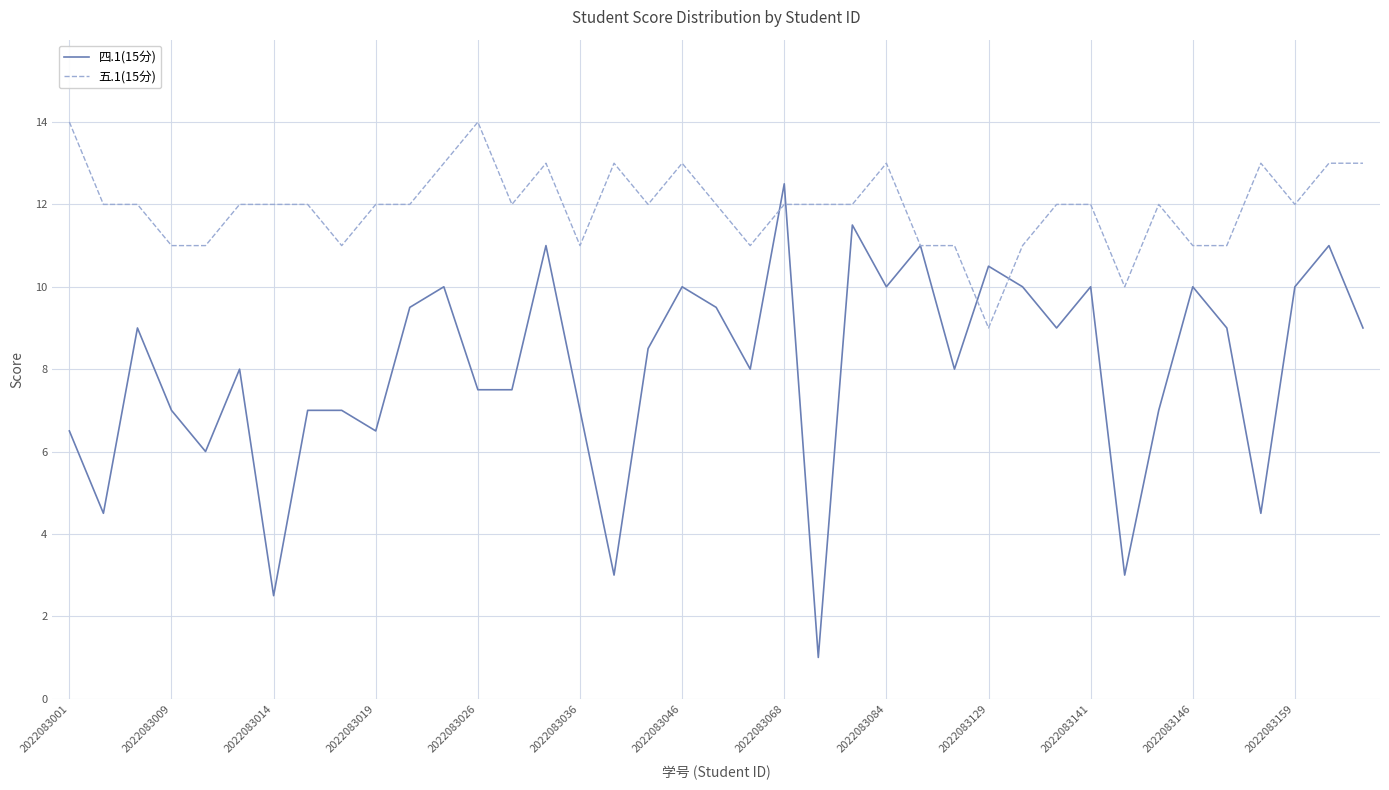

How many categories are shown in the chart?

39